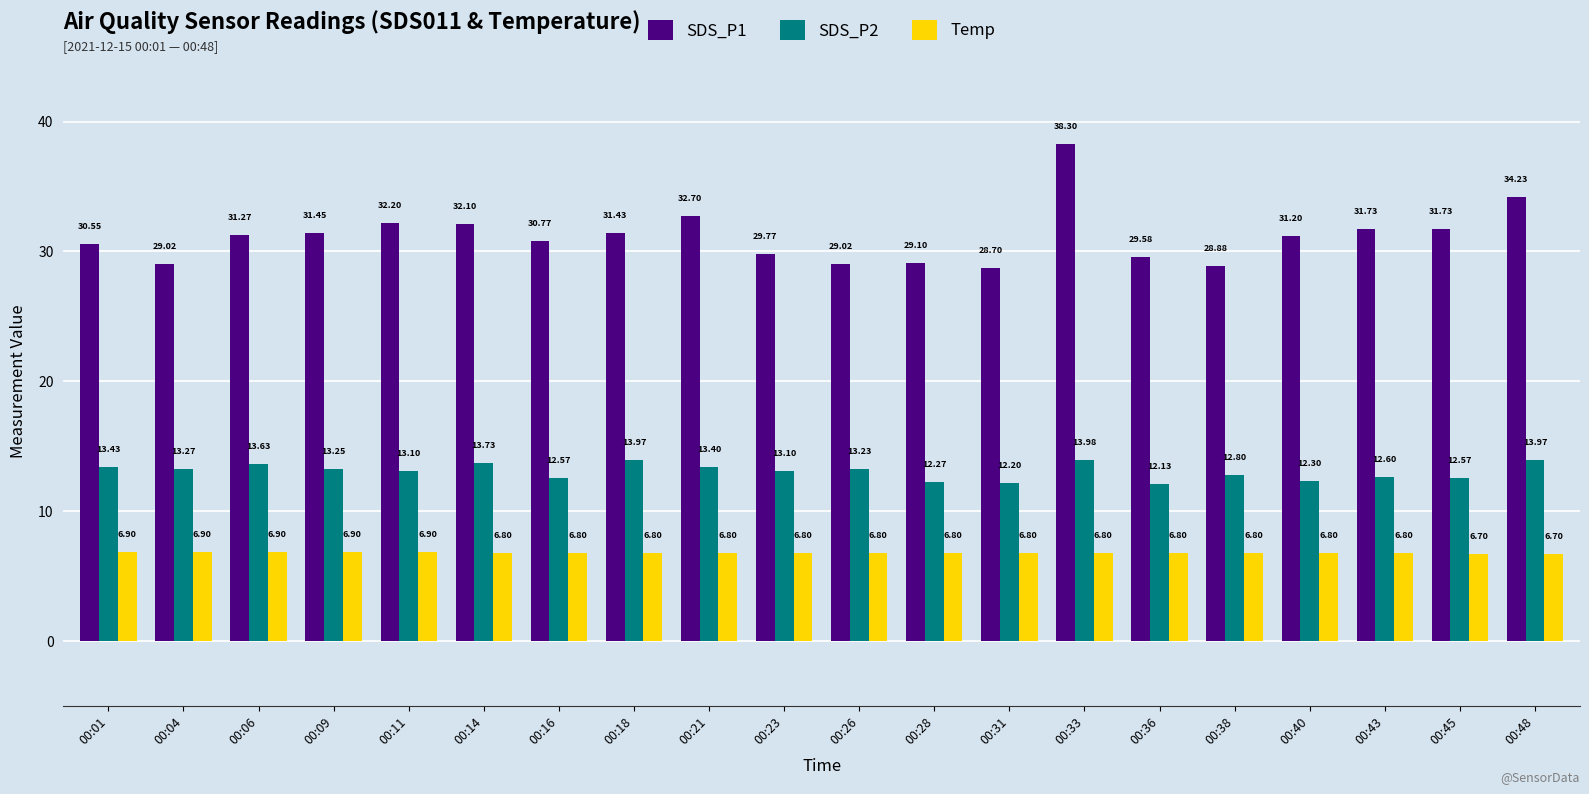

Which series has the largest range (max minus min)?

SDS_P1